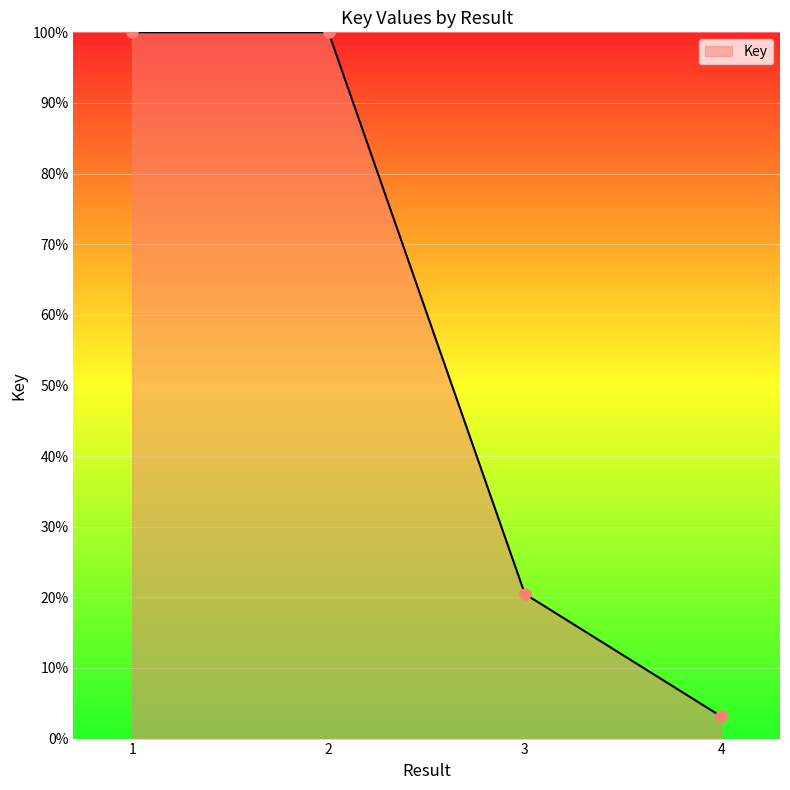

The value at 4 is 3.1. True or false?

True